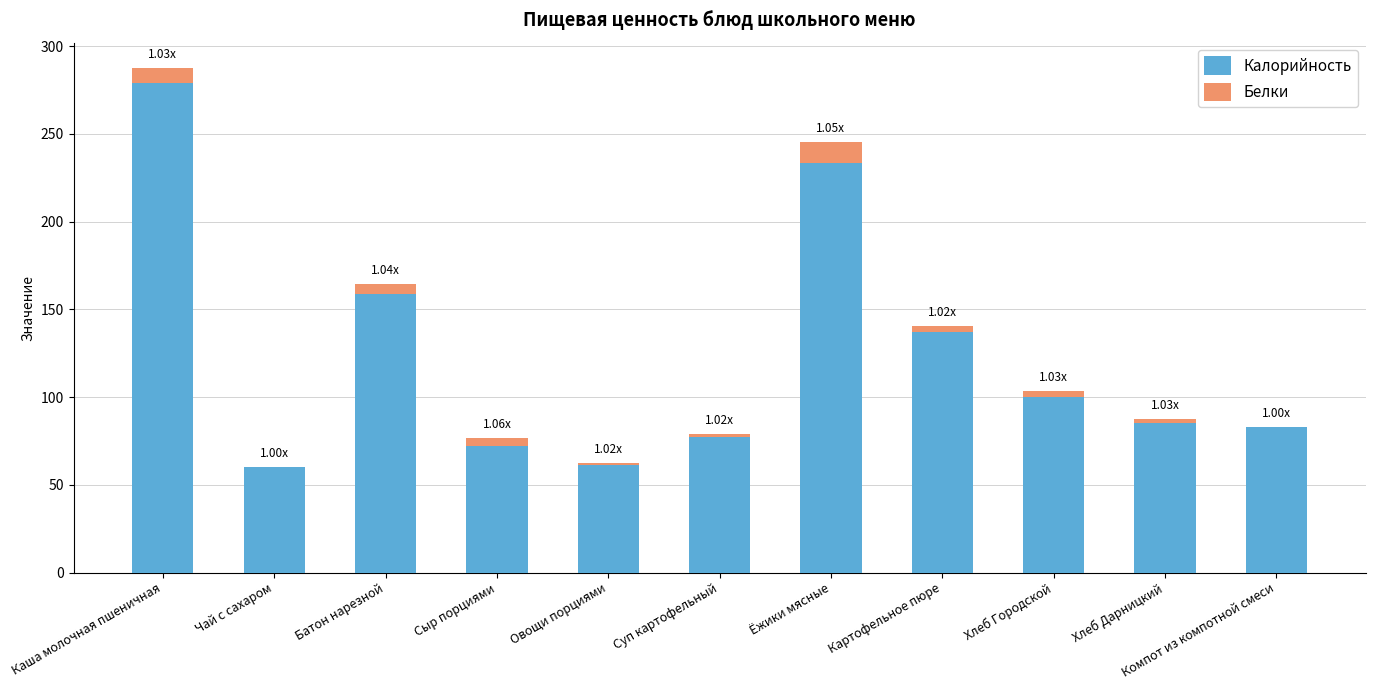

At which category is the sum across all series the highest?

Каша молочная пшеничная